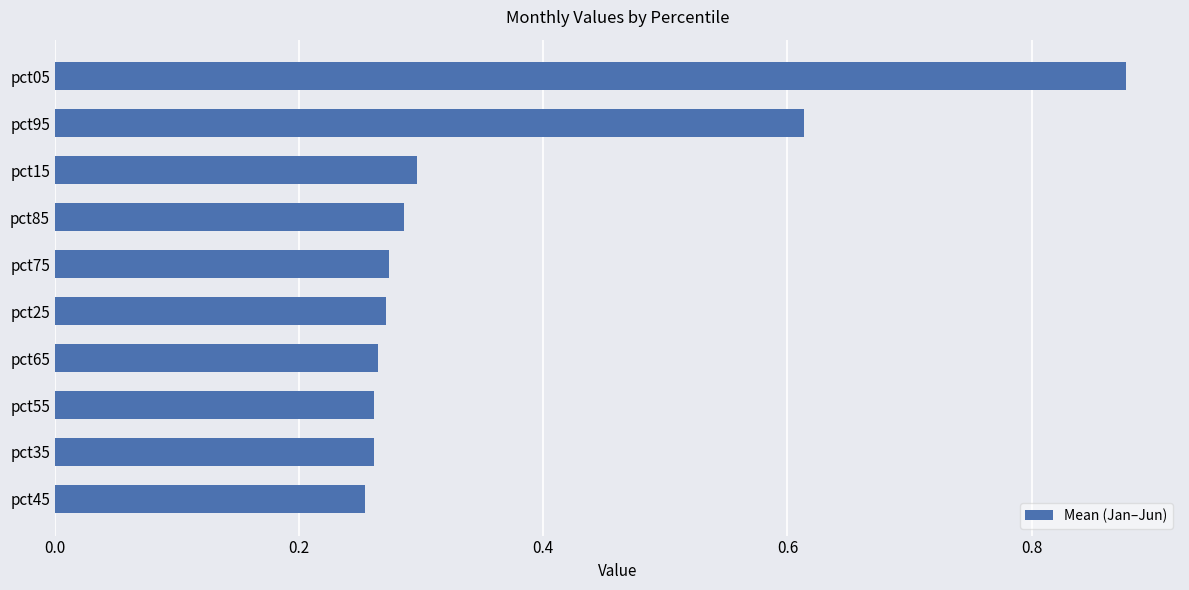

How many values are between 0 and 1?

10